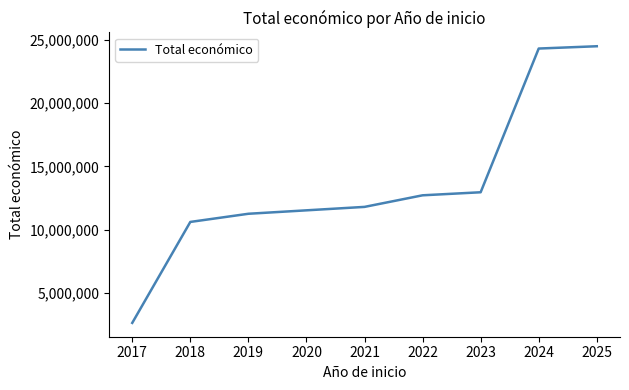

Which label corresponds to the smallest value in the chart?

2017